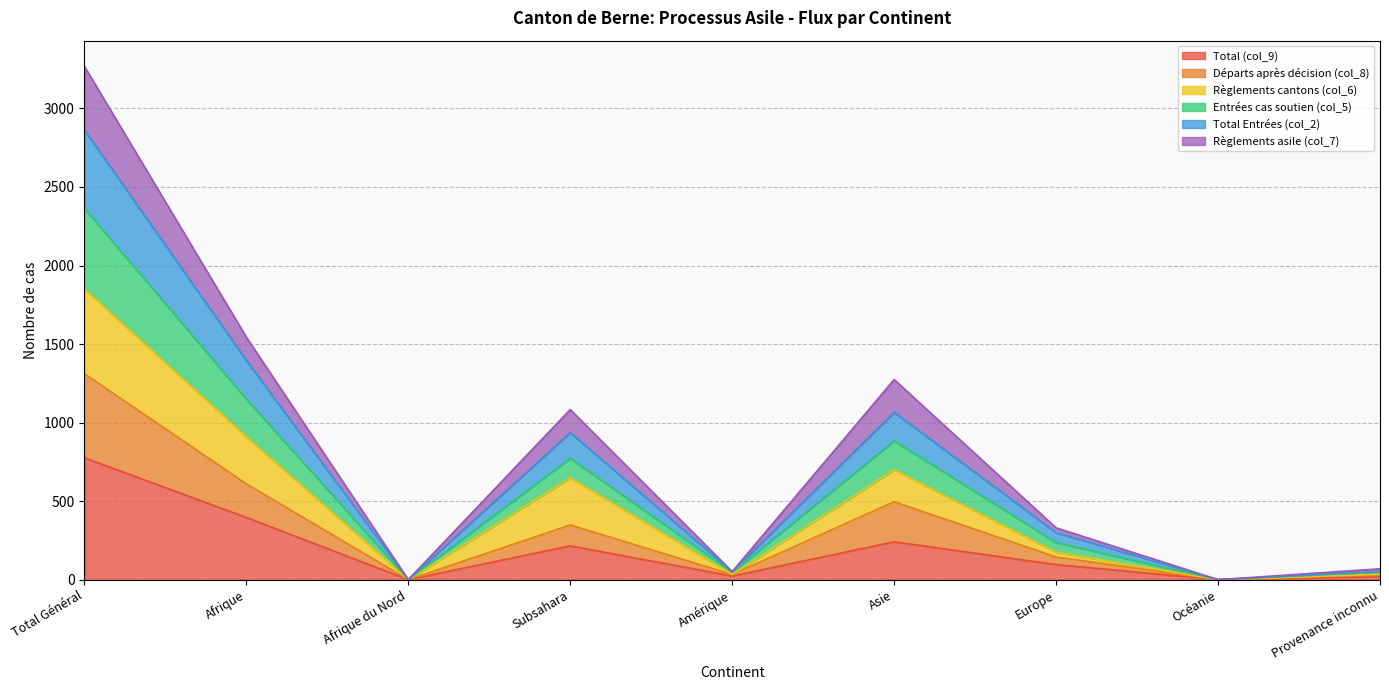

Is it true that Total (col_9) equals 345 at Subsahara?

False